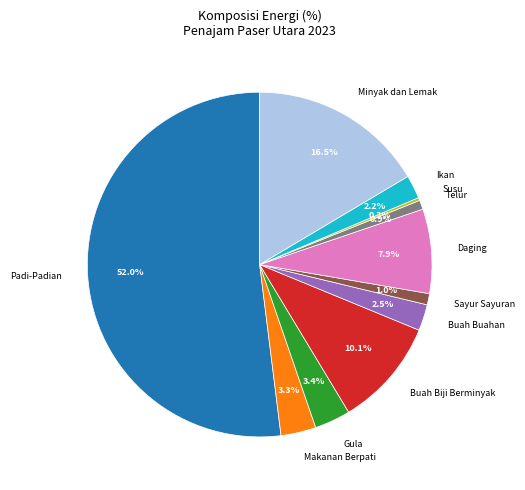

To the nearest percent, what is the combined percentage of Makanan Berpati and Buah Buahan?

6%